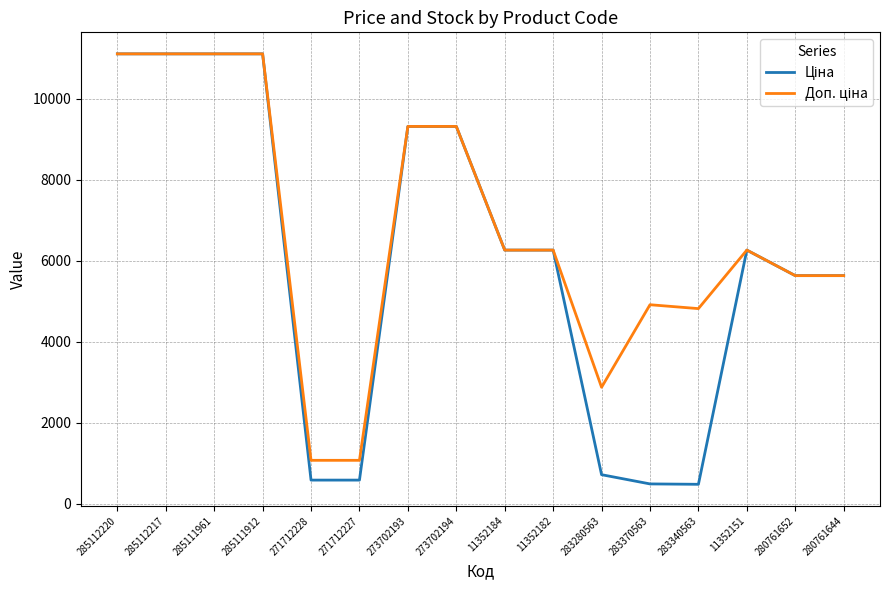

What is the difference between the highest and lowest values at 271712228?

488.5